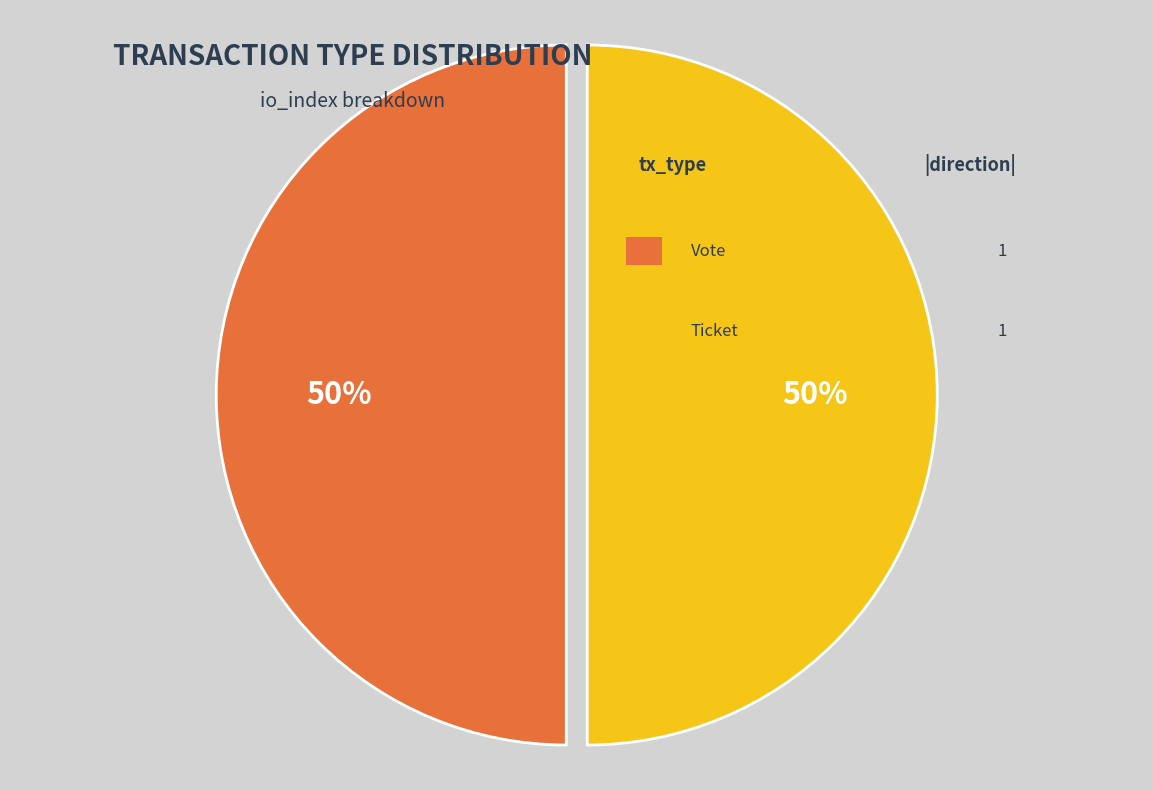

Count the number of slices in the pie.

2